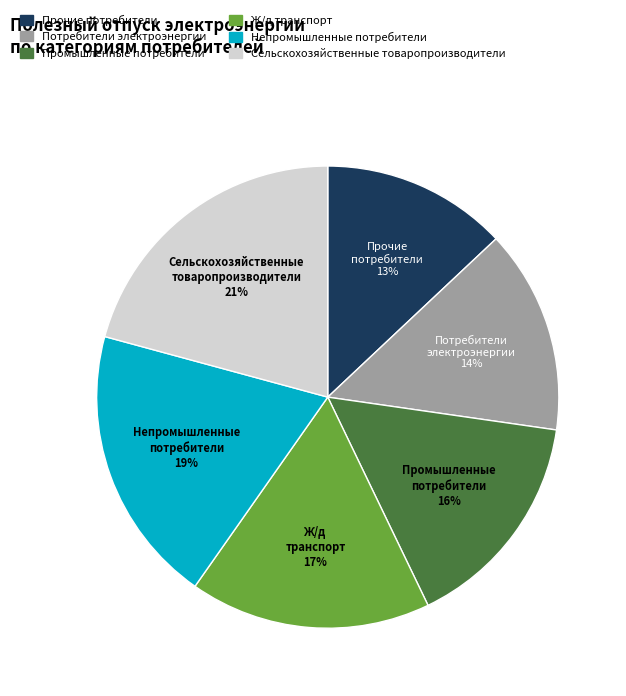

Is there a majority slice in this chart?

No